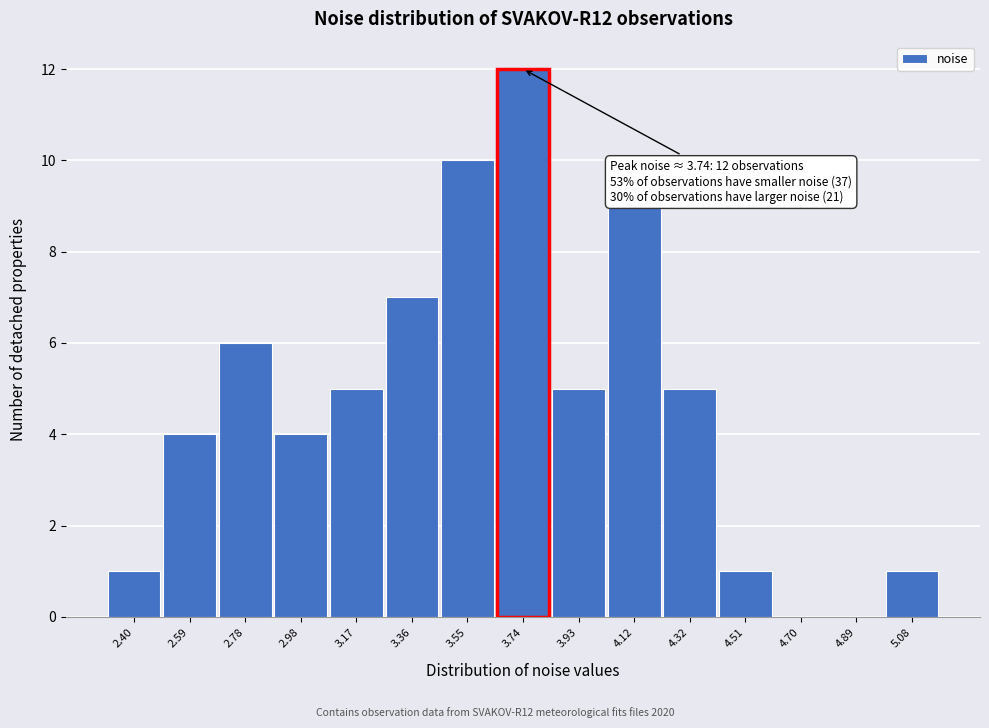

Over which range of the x-axis is the bar tallest?

3.64 to 3.84